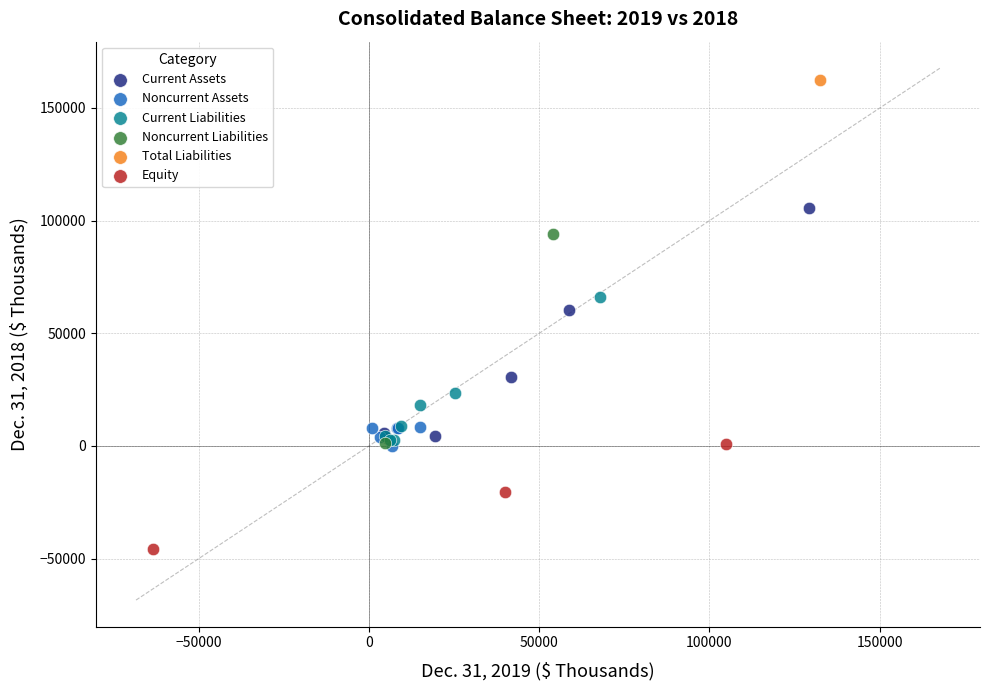

What are all the series names shown in the legend?

Current Assets, Noncurrent Assets, Current Liabilities, Noncurrent Liabilities, Total Liabilities, Equity